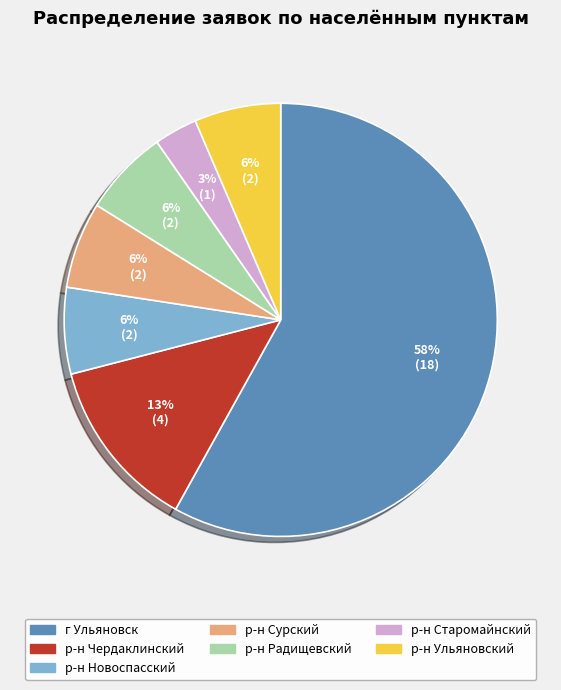

Is it true that р-н Ульяновский is 18% of the pie?

False